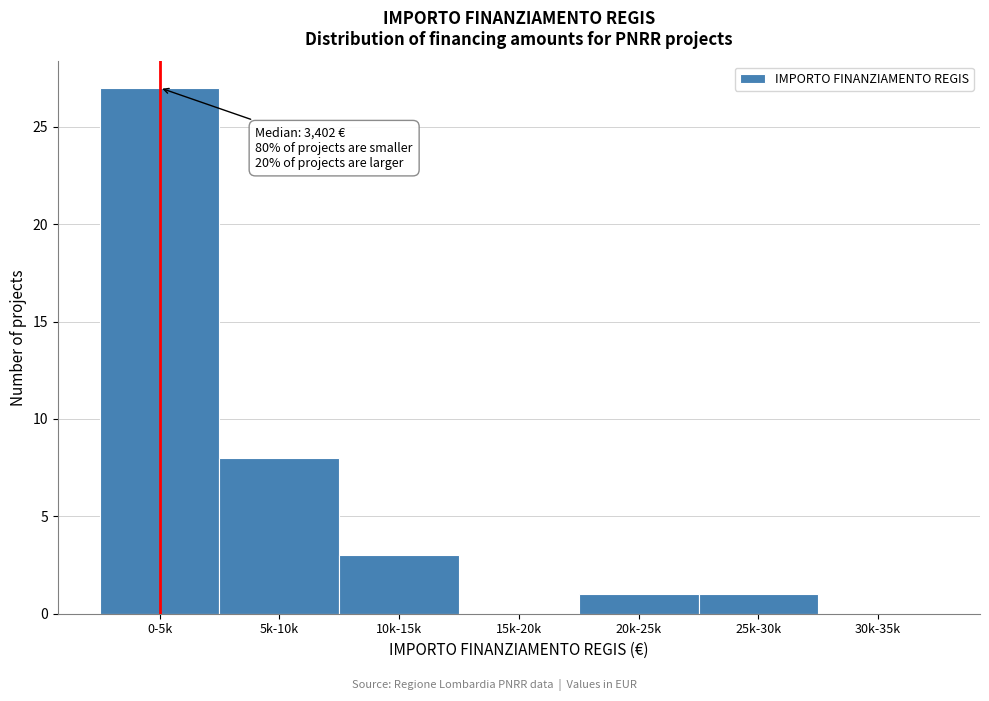

Reading left to right, extract all data points from this chart.

0-5k=27	5k-10k=8	10k-15k=3	15k-20k=0	20k-25k=1	25k-30k=1	30k-35k=0